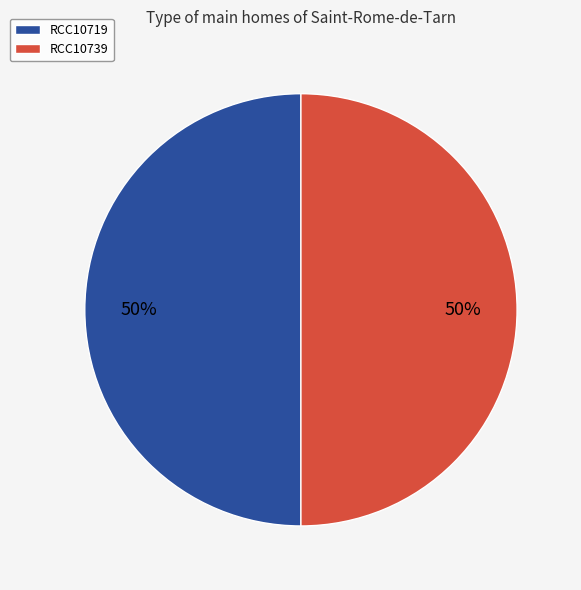

Approximately how many times larger is the value at RCC10719 compared to RCC10739?

1.0